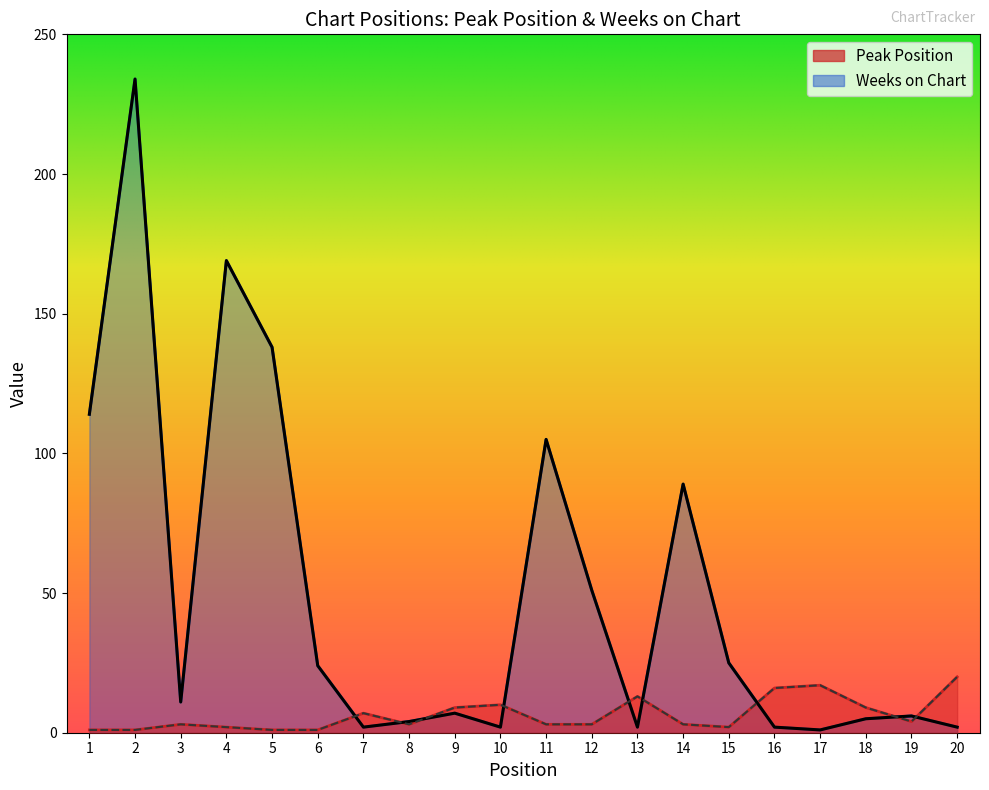

Reading left to right, transcribe all the data shown in this chart.

Peak Position: 1=1	2=1	3=3	4=2	5=1	6=1	7=7	8=3	9=9	10=10	11=3	12=3	13=13	14=3	15=2	16=16	17=17	18=9	19=4	20=20
Weeks on Chart: 1=114	2=234	3=11	4=169	5=138	6=24	7=2	8=4	9=7	10=2	11=105	12=51	13=2	14=89	15=25	16=2	17=1	18=5	19=6	20=2